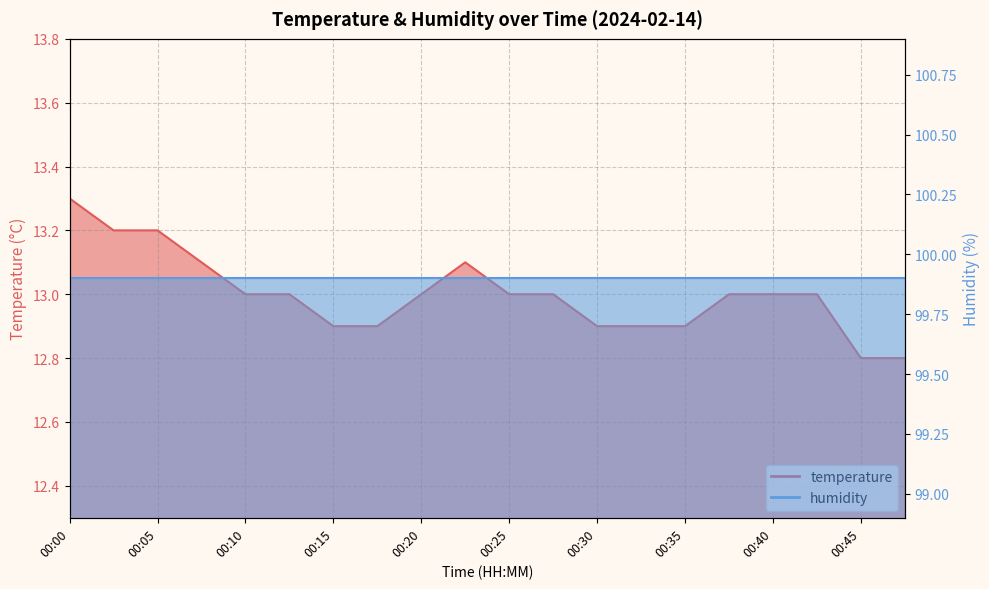

What is the difference between the maximum and second lowest values?

0.5